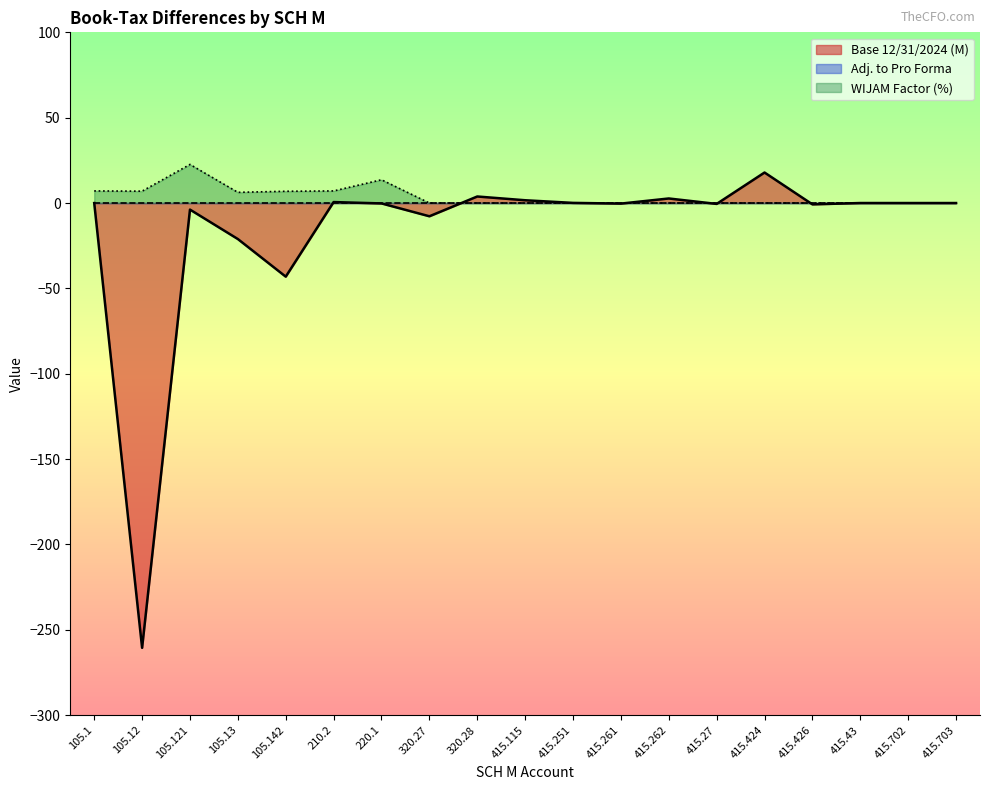

Where do WIJAM Factor and Base 12/31/2024 first cross each other?

320.27 and 320.28